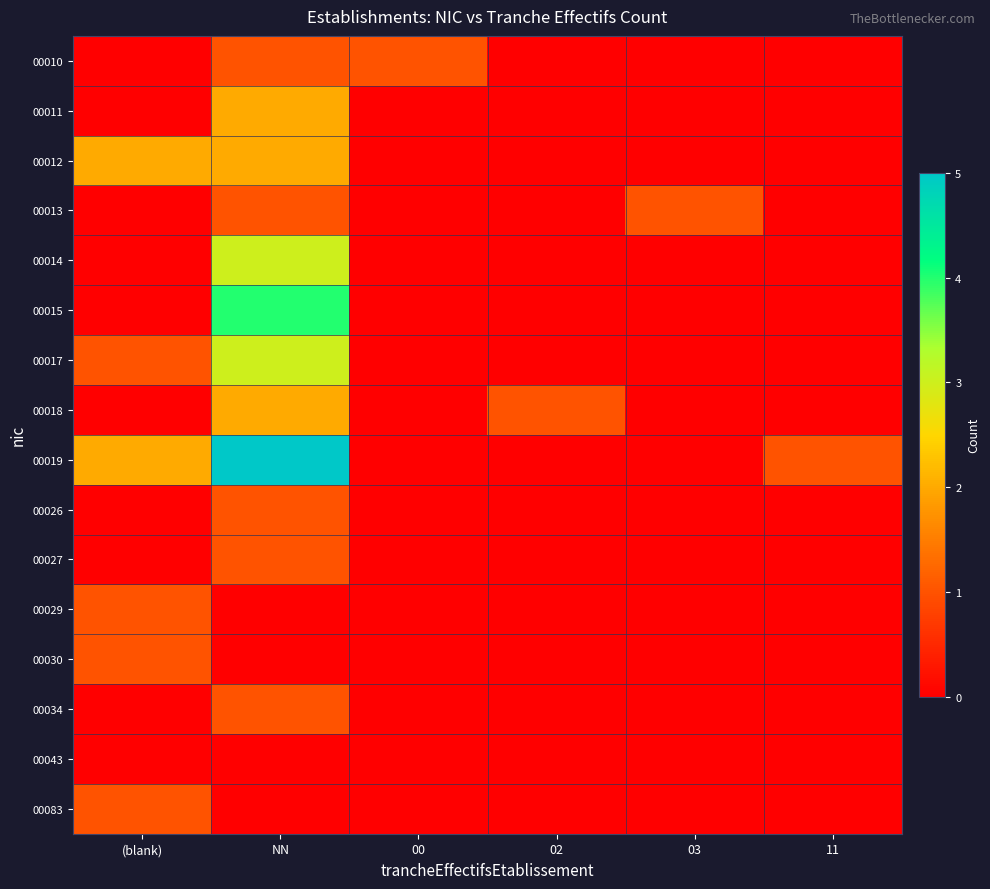

At 11, list the series in order from smallest to largest.

00010, 00011, 00012, 00013, 00014, 00015, 00017, 00018, 00026, 00027, 00029, 00030, 00034, 00043, 00083, 00019